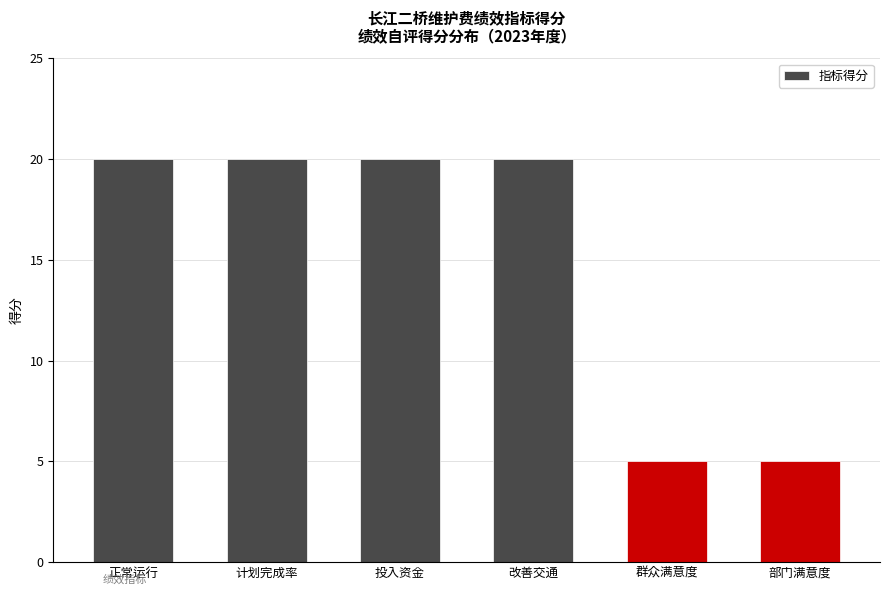

What is the approximate value at 计划完成率?

20